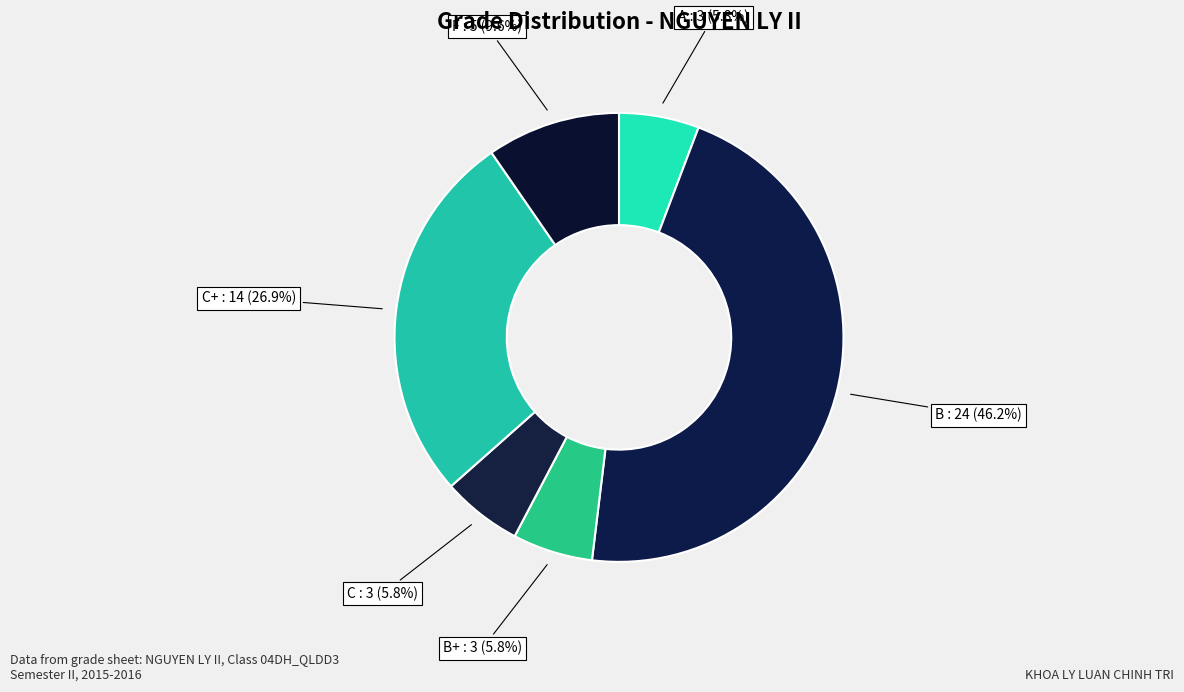

How many slices are in this pie chart?

6